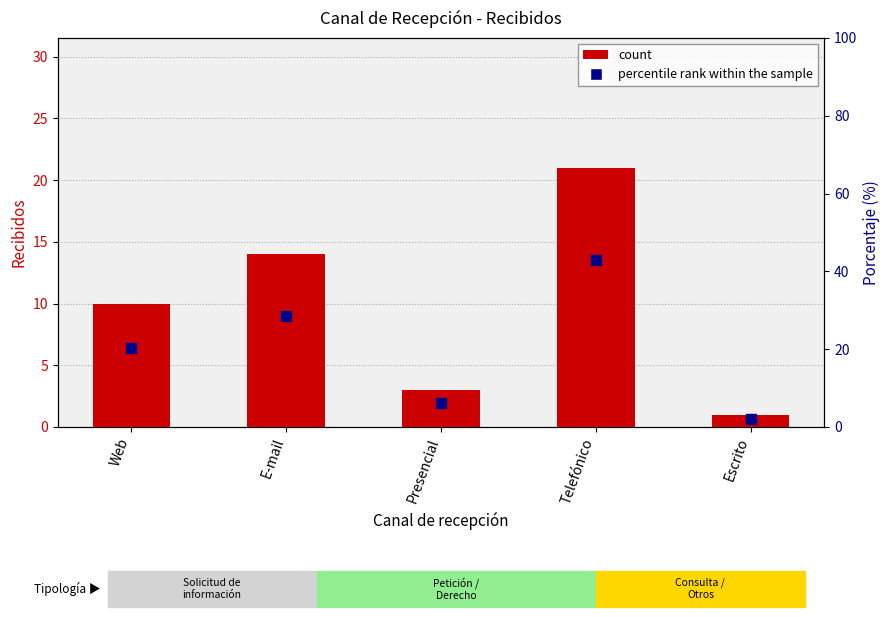

Which series contains the lowest Y value?

count